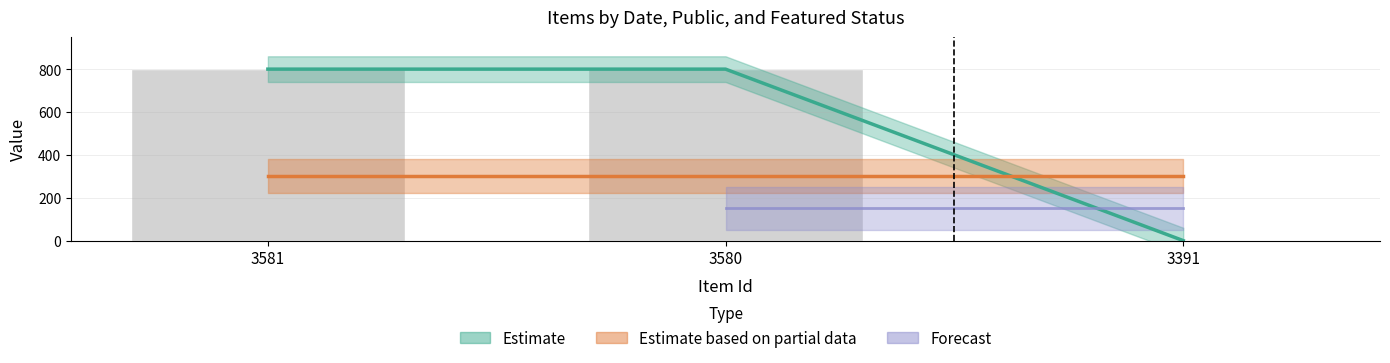

True or false: Dublin Core:Date has a value of 800.0 at 3580.

True